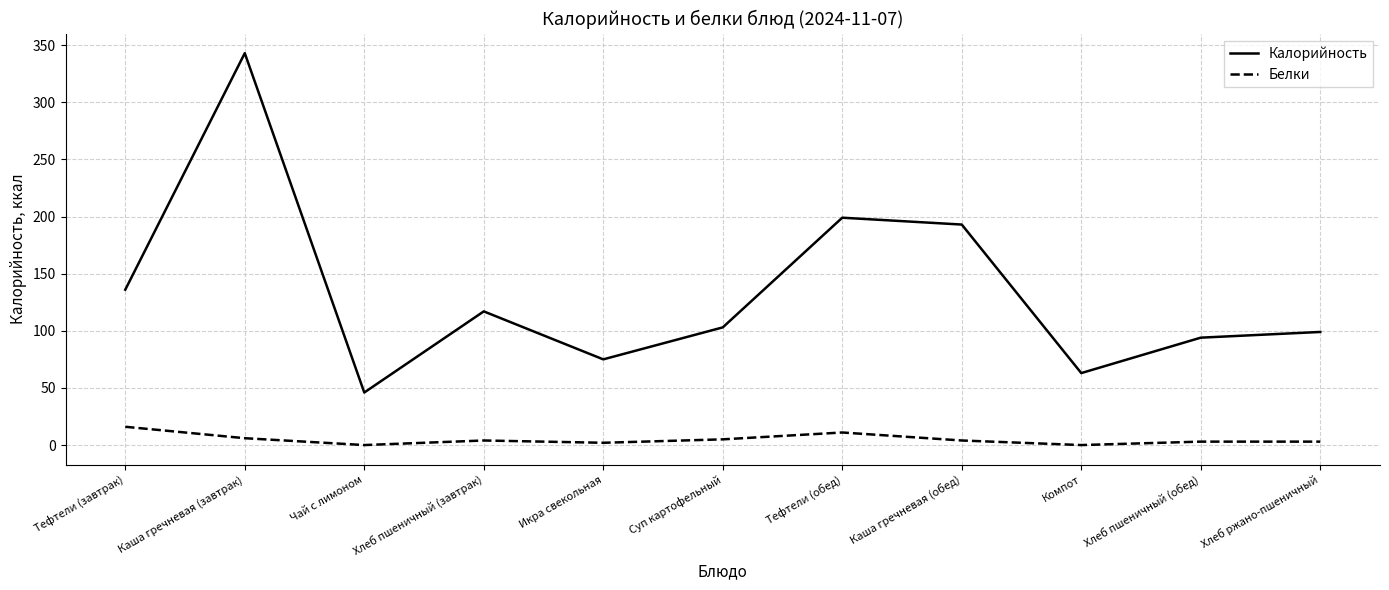

The value of Калорийность at Чай с лимоном is 46. True or false?

True